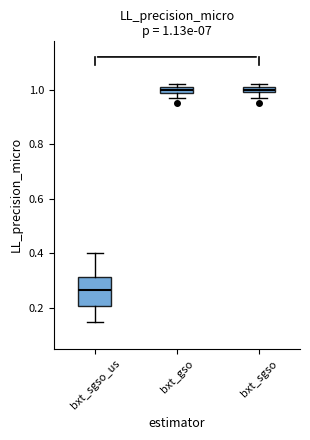

Which box's median line is the lowest?

bxt_sgso_us